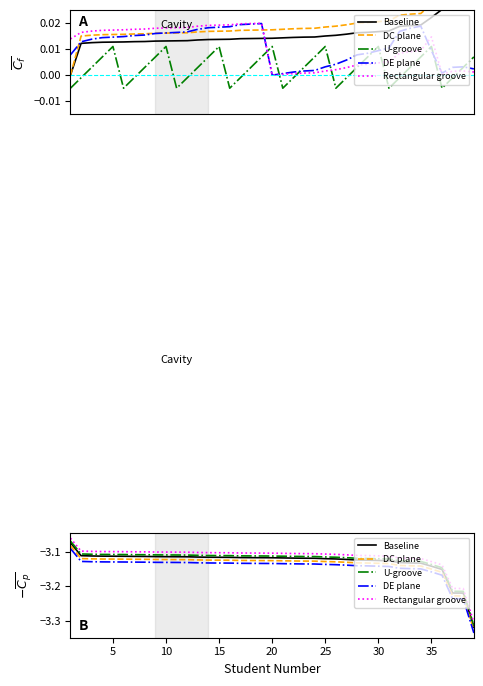

What is the maximum value for Rectangular groove?

-3.1